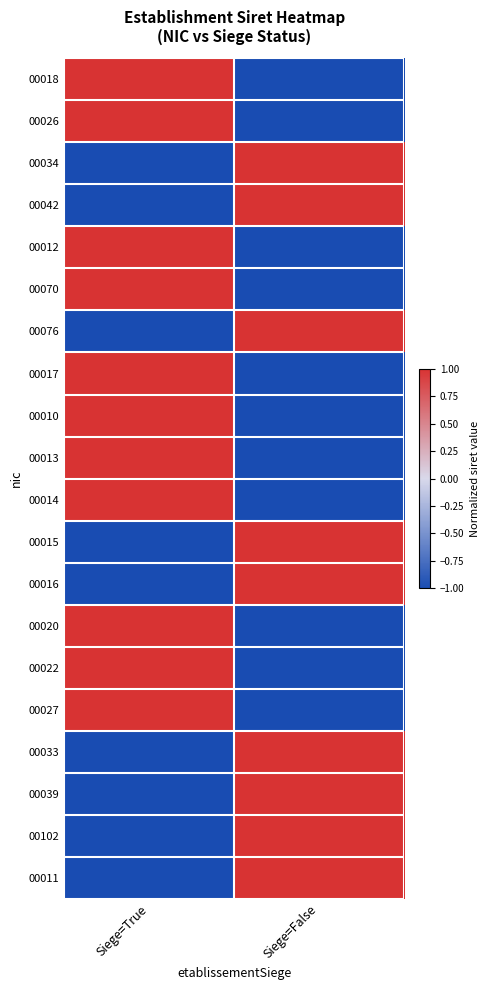

Reading left to right, transcribe all the data shown in this chart.

00018: Siege=True=1	Siege=False=-1
00026: Siege=True=1	Siege=False=-1
00034: Siege=True=-1	Siege=False=1
00042: Siege=True=-1	Siege=False=1
00012: Siege=True=1	Siege=False=-1
00070: Siege=True=1	Siege=False=-1
00076: Siege=True=-1	Siege=False=1
00017: Siege=True=1	Siege=False=-1
00010: Siege=True=1	Siege=False=-1
00013: Siege=True=1	Siege=False=-1
00014: Siege=True=1	Siege=False=-1
00015: Siege=True=-1	Siege=False=1
00016: Siege=True=-1	Siege=False=1
00020: Siege=True=1	Siege=False=-1
00022: Siege=True=1	Siege=False=-1
00027: Siege=True=1	Siege=False=-1
00033: Siege=True=-1	Siege=False=1
00039: Siege=True=-1	Siege=False=1
00102: Siege=True=-1	Siege=False=1
00011: Siege=True=-1	Siege=False=1